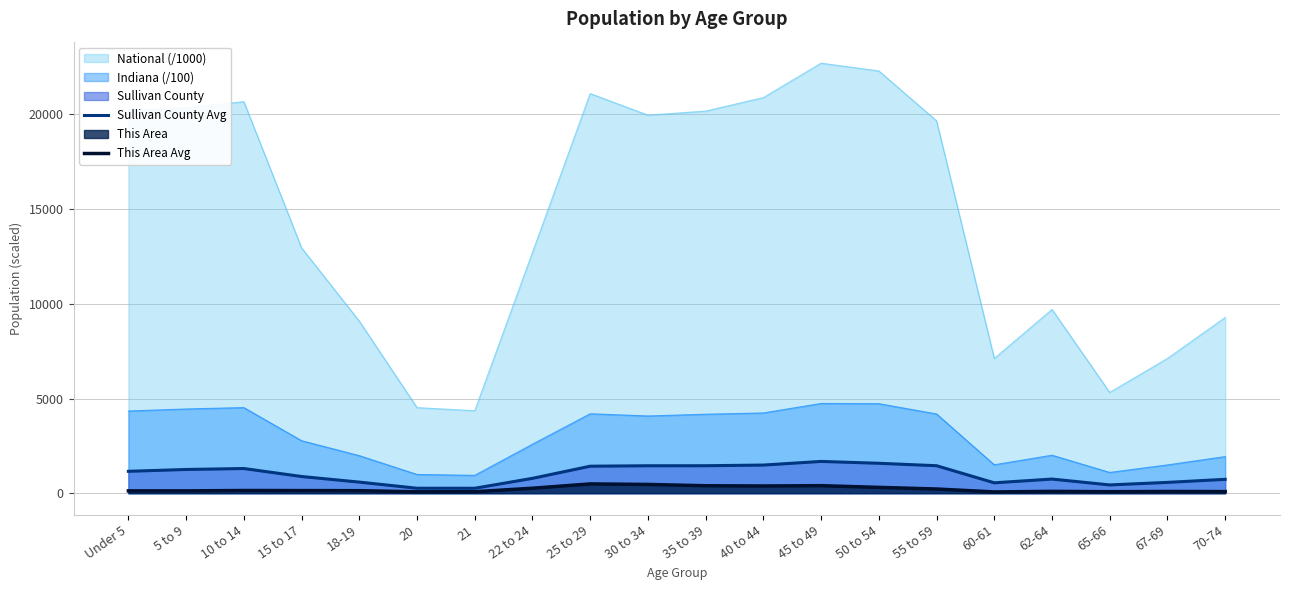

At how many categories does at least one series exceed 238?

20